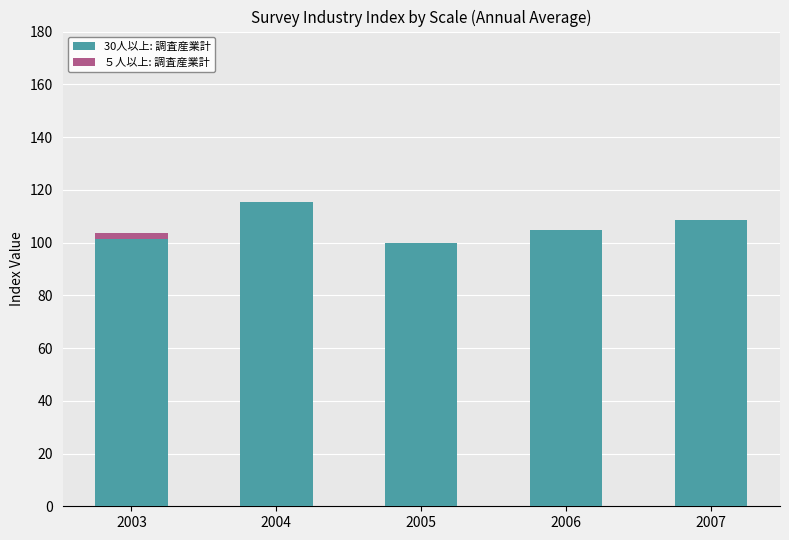

At which label does 30人以上: 調査産業計 reach its peak?

2004